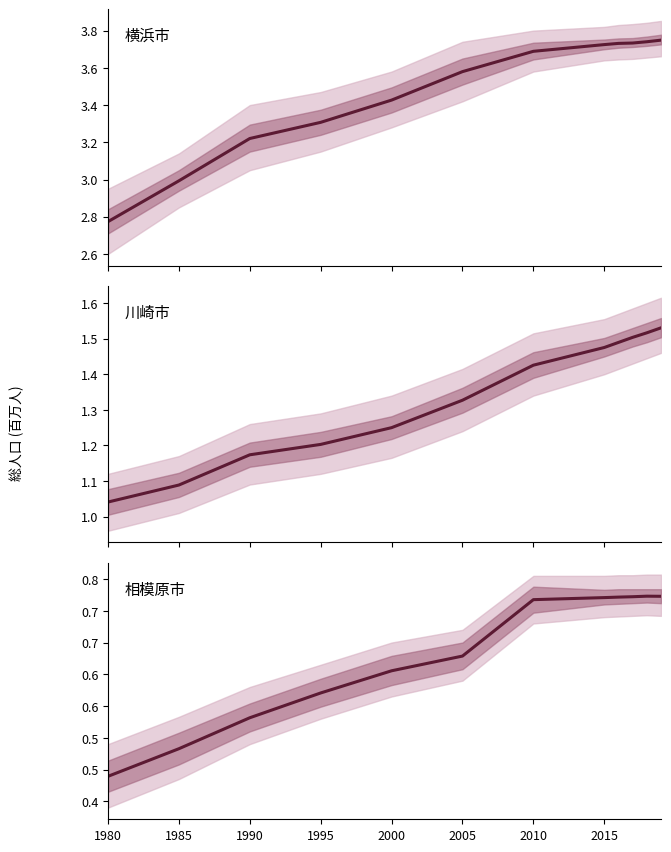

True or false: 川崎市 has more than 0 interior local peaks.

False